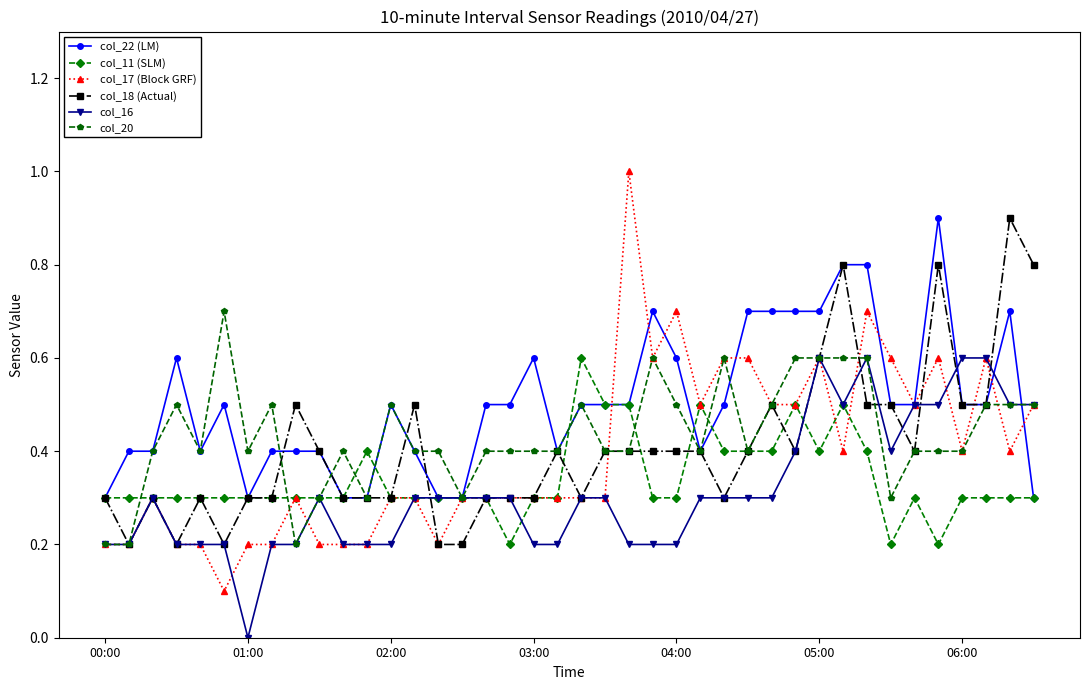

True or false: col_18 (Actual) has more than 2 points higher than both neighbors.

True